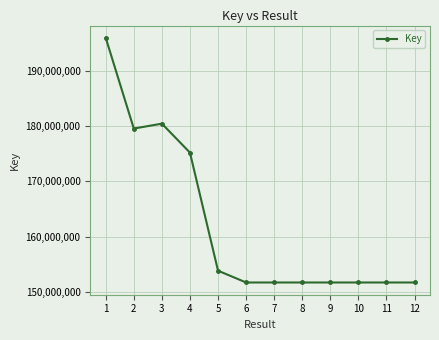

At which category does the data reach its first local valley?

2